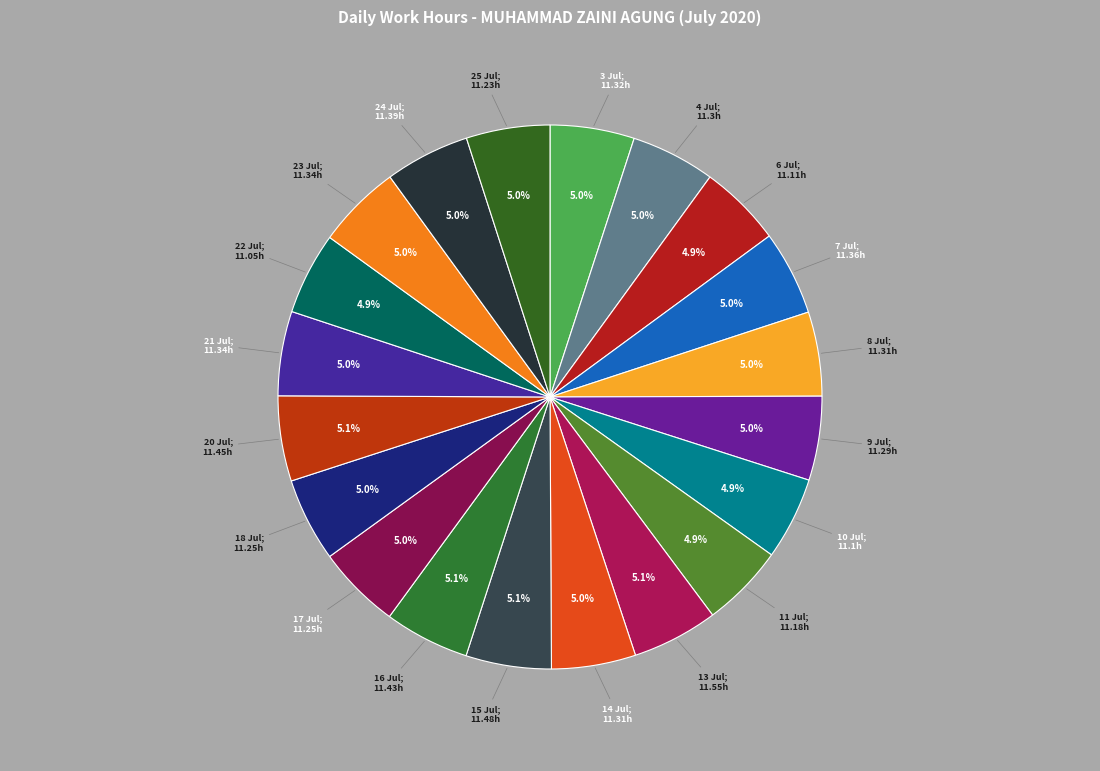

Is there any slice that represents more than half of the pie?

No